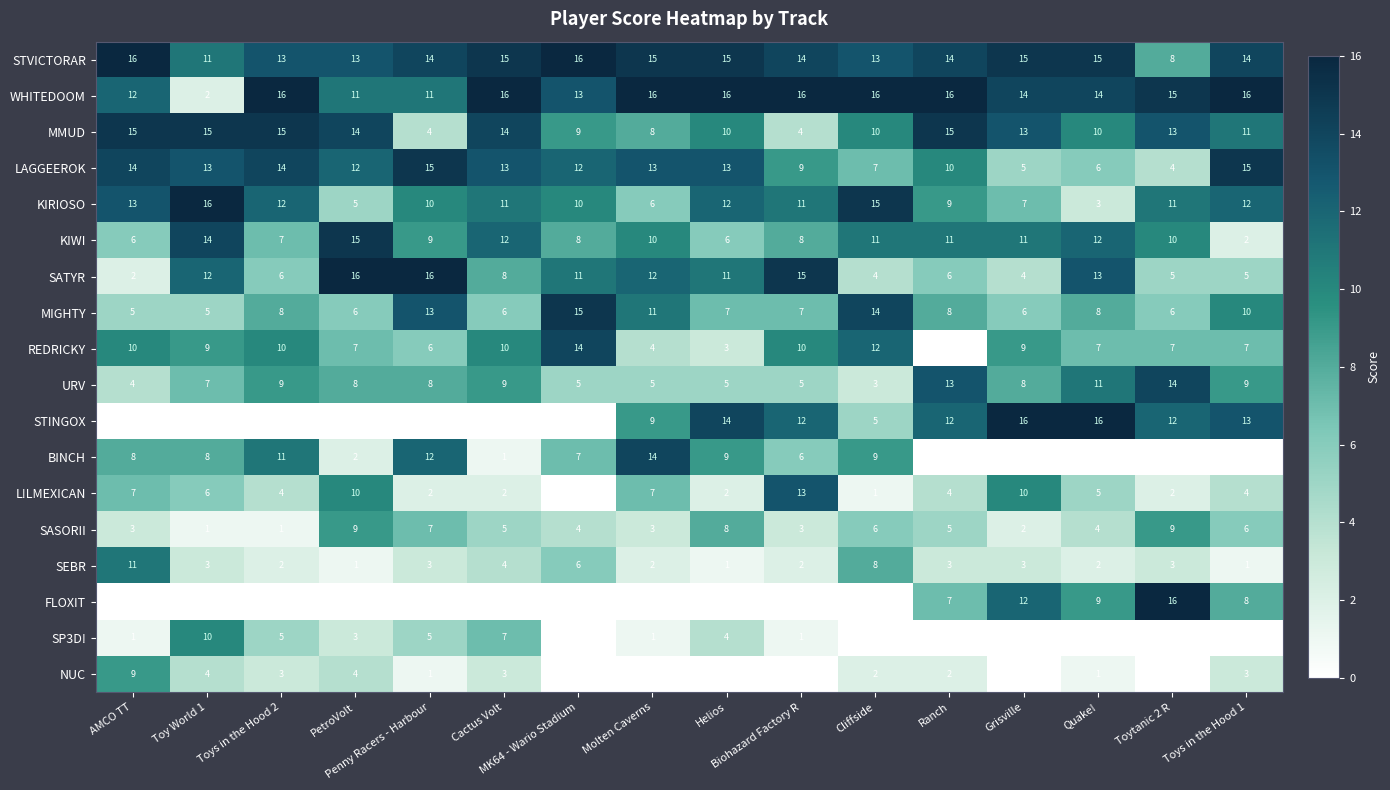

What is the difference between the second highest and second lowest values in the MMUD series?

11